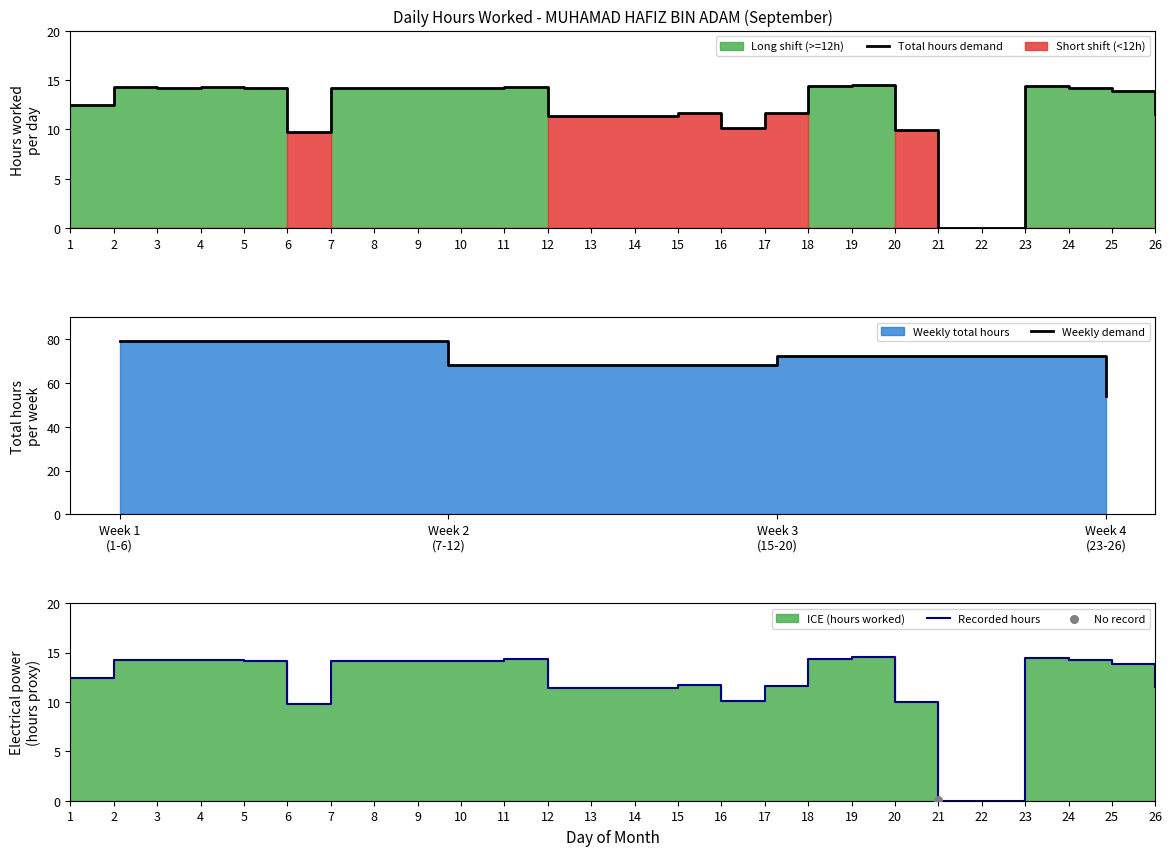

Approximately how many times larger is the value at 3 compared to 19?

1.0